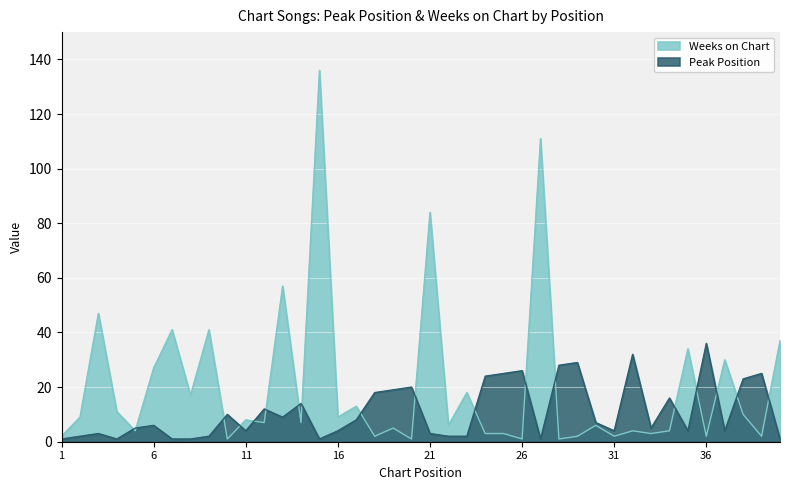

What is the average value of the Peak Position series?

11